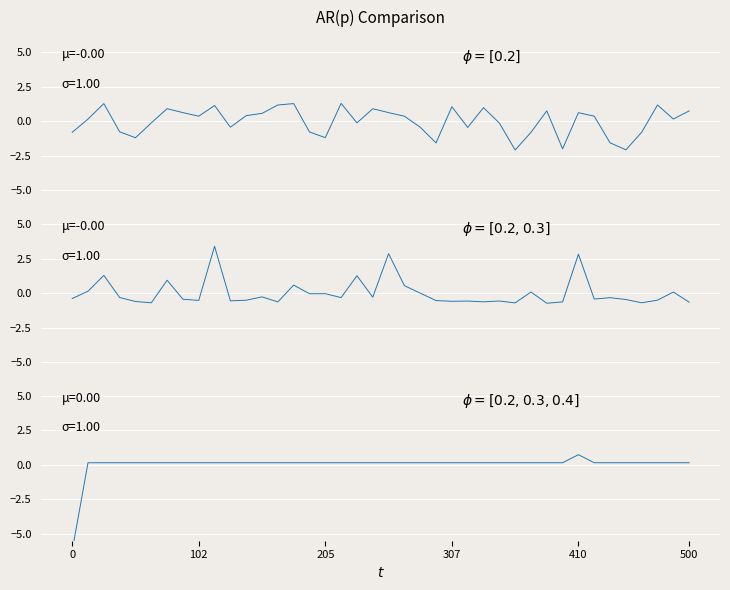

What is the spread (max minus min) of values at 27?

0.7